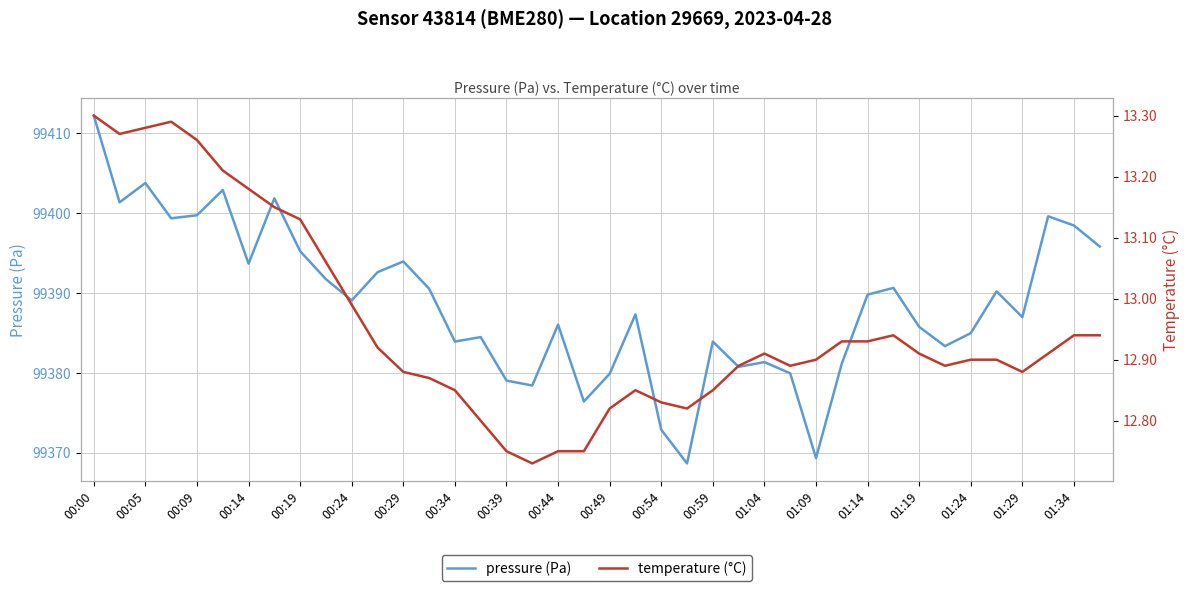

Is it true that pressure (Pa) equals 153096.2 at 00:24?

False